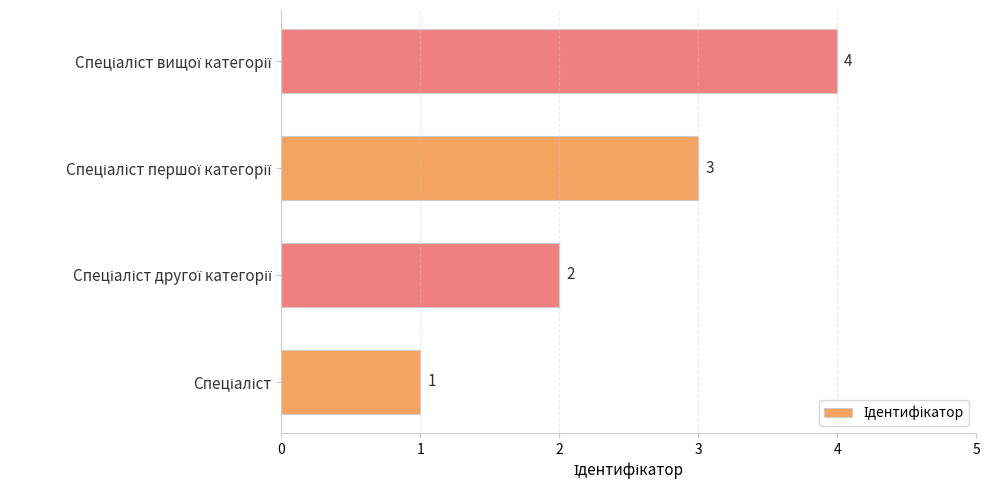

What is the difference between the maximum and minimum values?

3